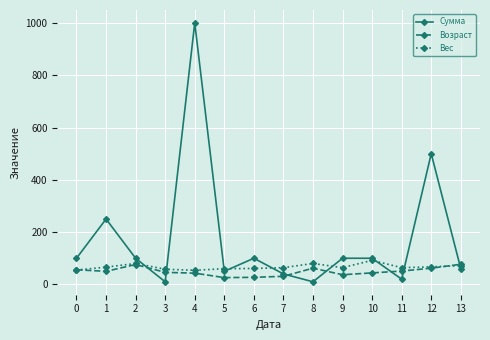

What is the value of the Возраст point at the 9th from the left?

62